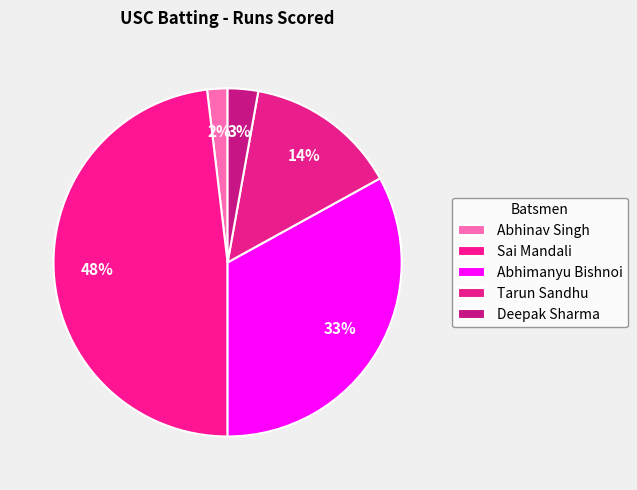

How many slices are in this pie chart?

5